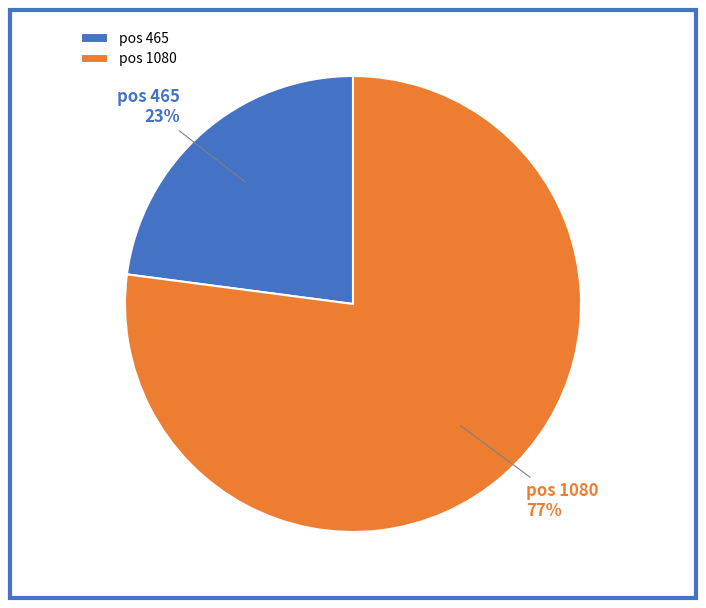

True or false: pos 1080 accounts for 77% of the total.

True